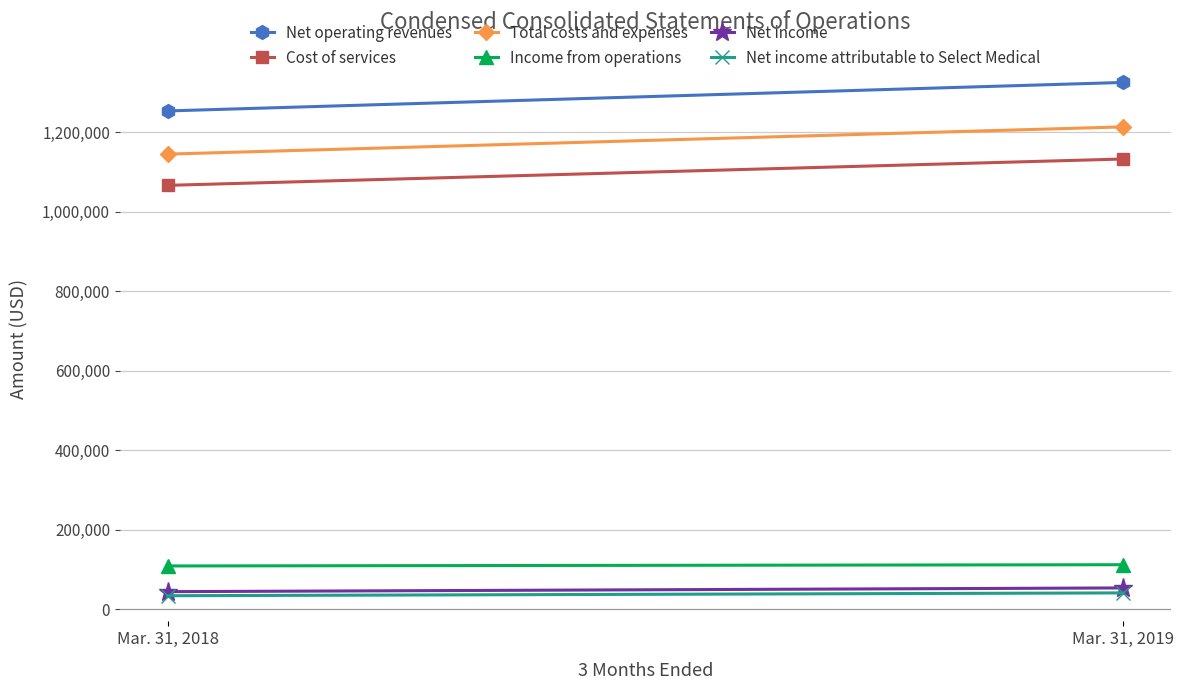

Which series has the widest spread of values?

Net operating revenues